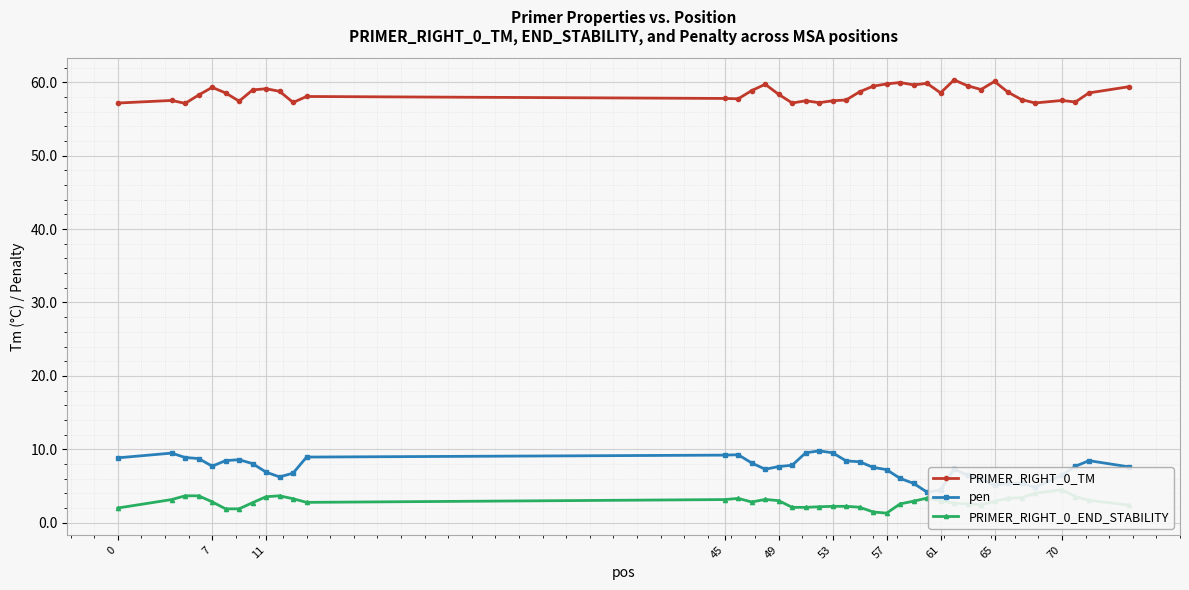

The PRIMER_RIGHT_0_TM series shows 59.1 at 11. True or false?

True